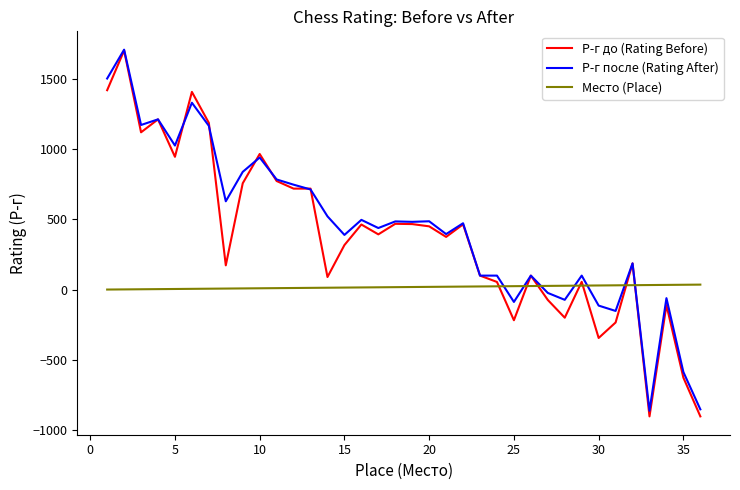

True or false: Место (Place) and Р-г после (Rating After) cross at least once.

True